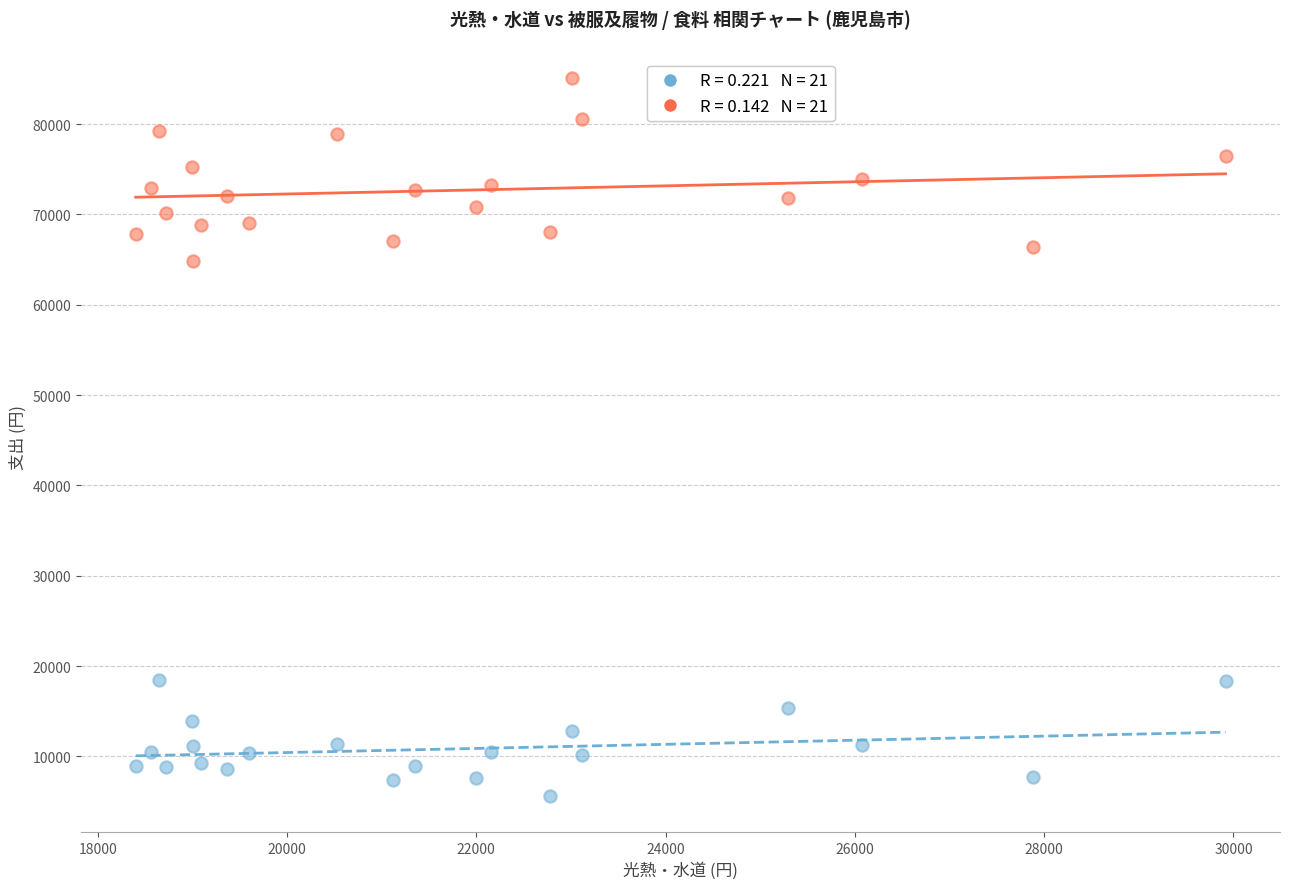

Across all data points, what is the range of X values (max minus min)?

11515